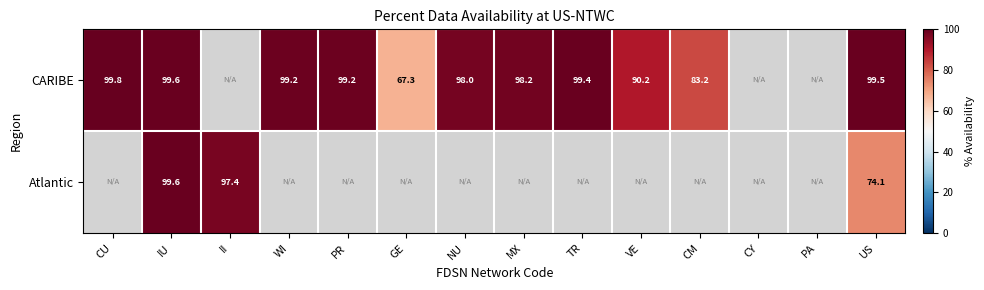

Count the number of categories in the chart.

14